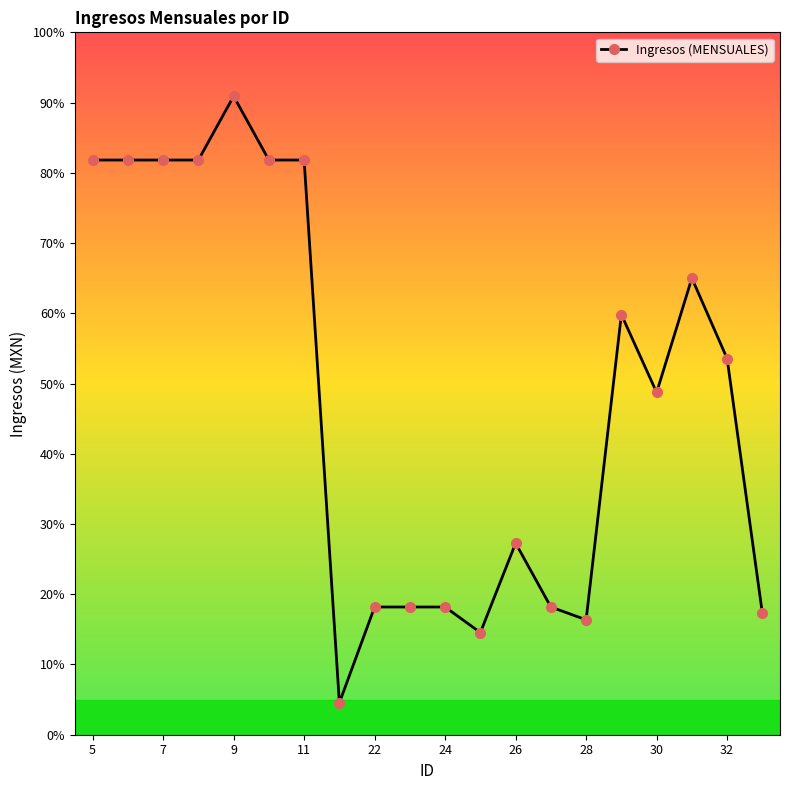

Is this an area chart (filled region under the line)?

No